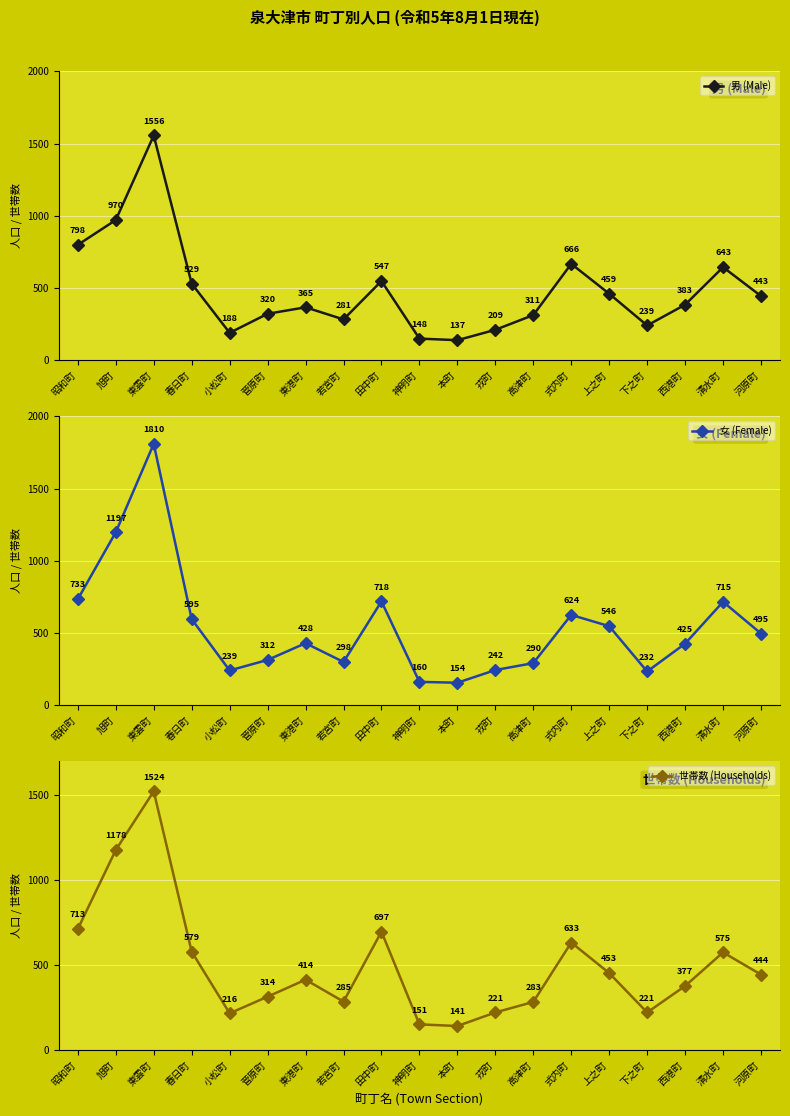

What is the value of the 男 (Male) point at the 17th from the left?

383